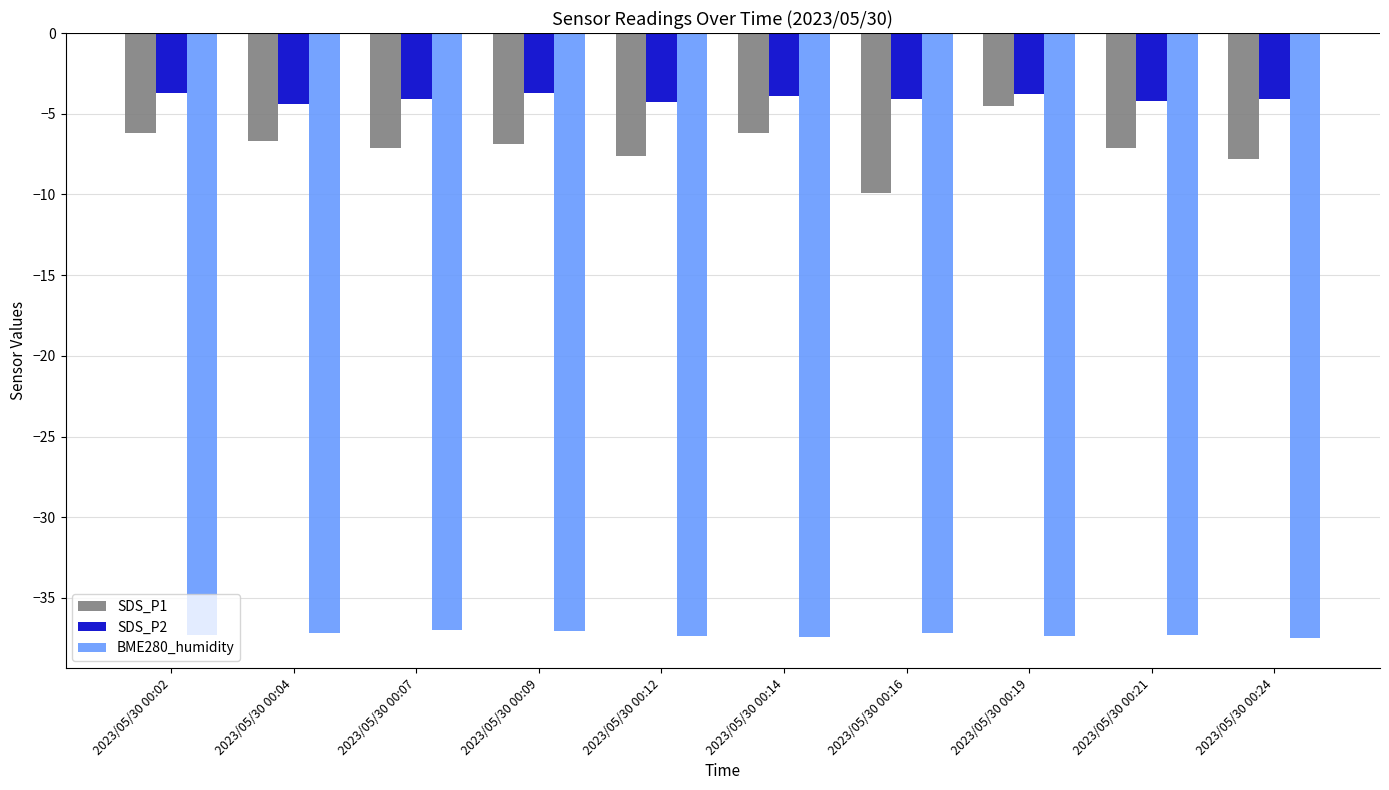

What is the value of the SDS_P1 bar at the 7th from the left?

-9.9